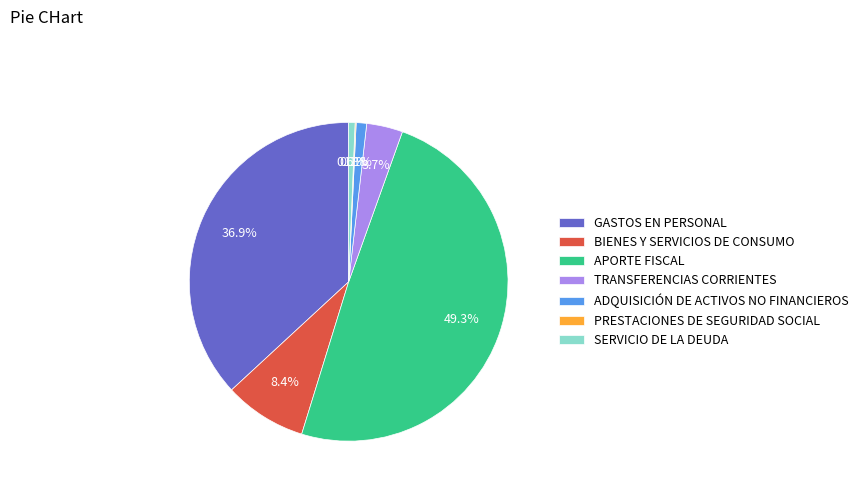

Does GASTOS EN PERSONAL account for over 50% of the chart?

No